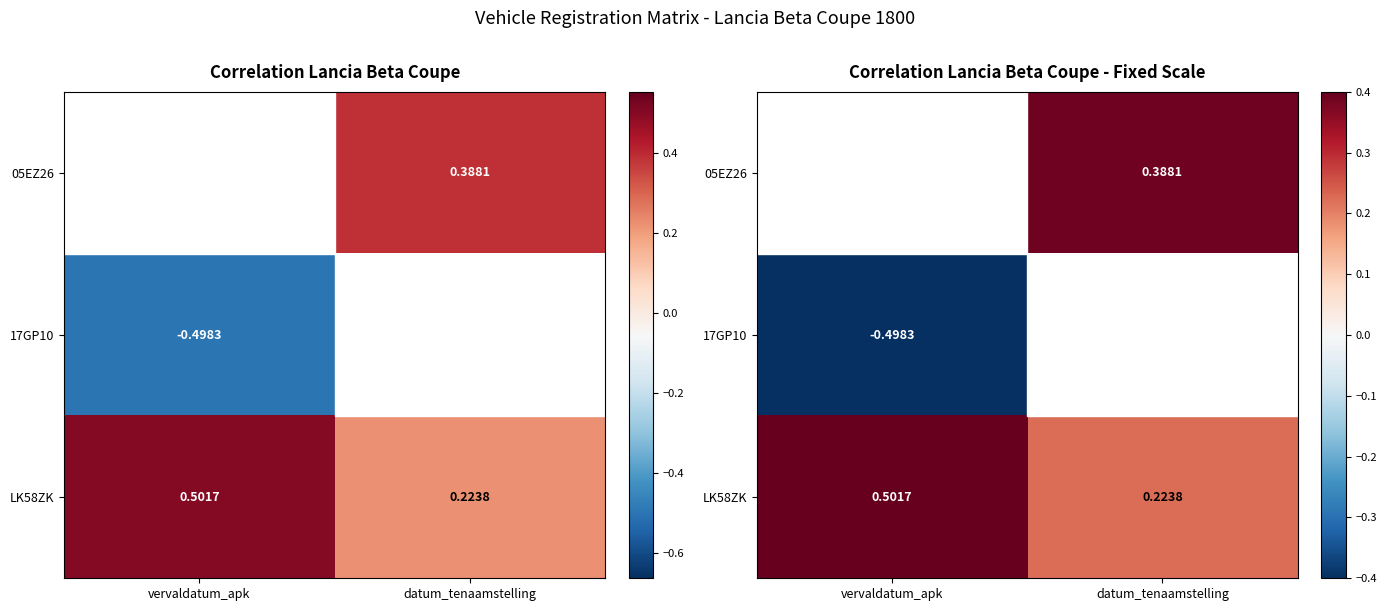

Is it true that LK58ZK equals 0.2 at datum_tenaamstelling?

True